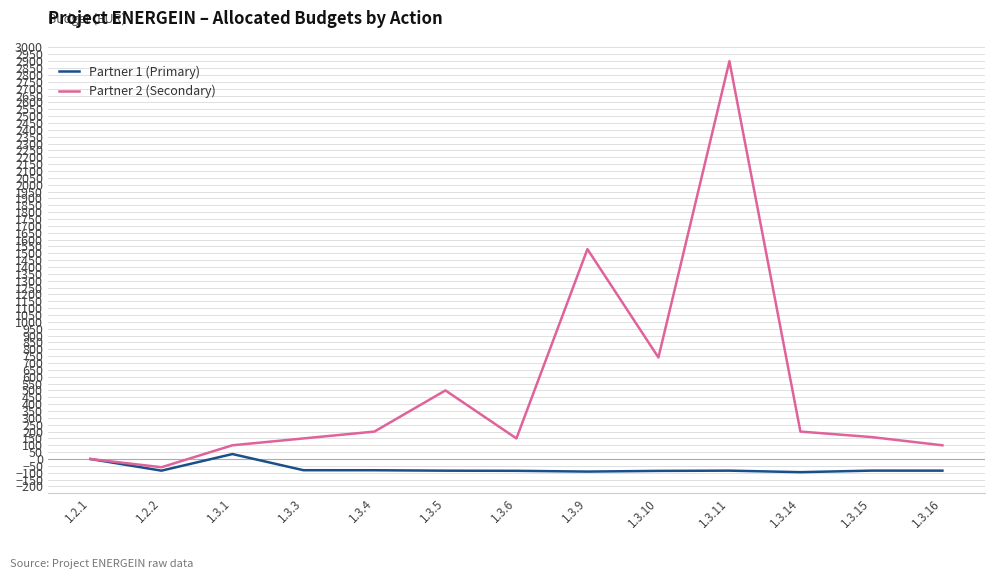

What is the minimum value shown in the chart?

-95.8